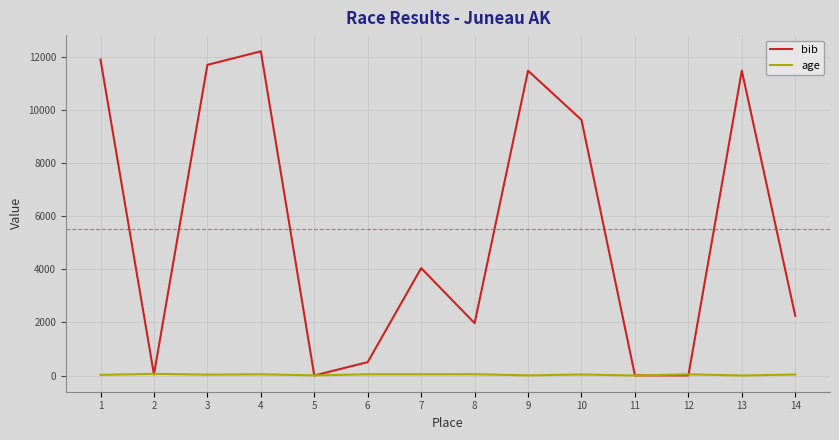

What is the difference between the highest and lowest values at 2?

21